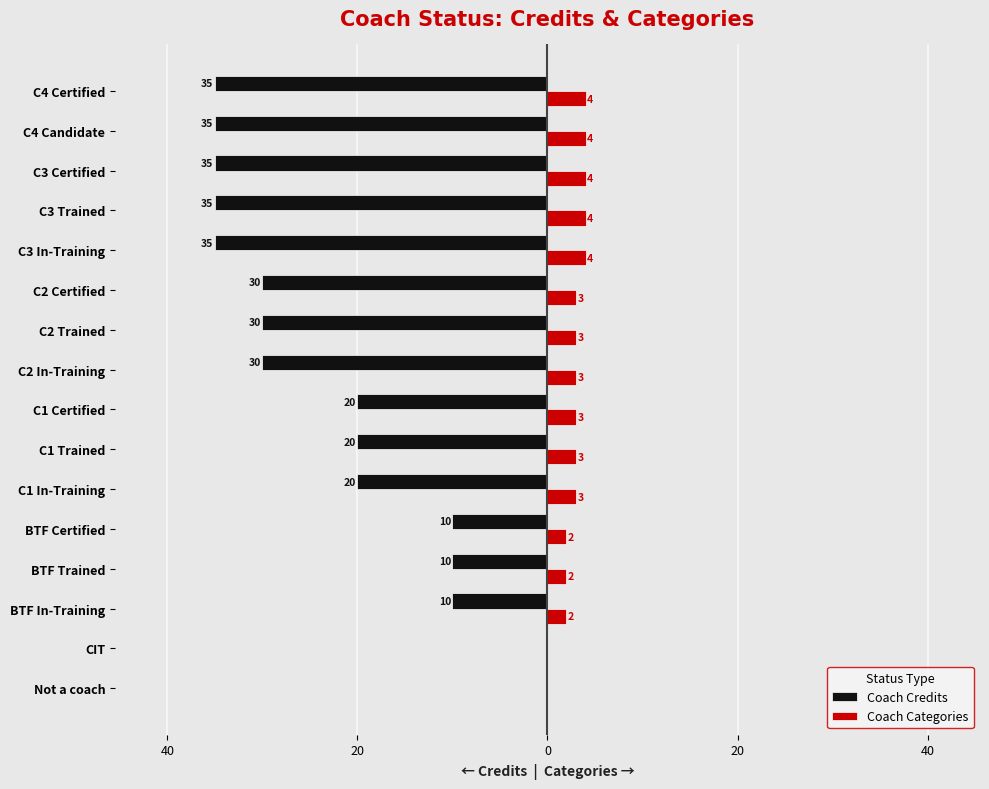

What are all the series names shown in the legend?

Coach Credits, Coach Categories